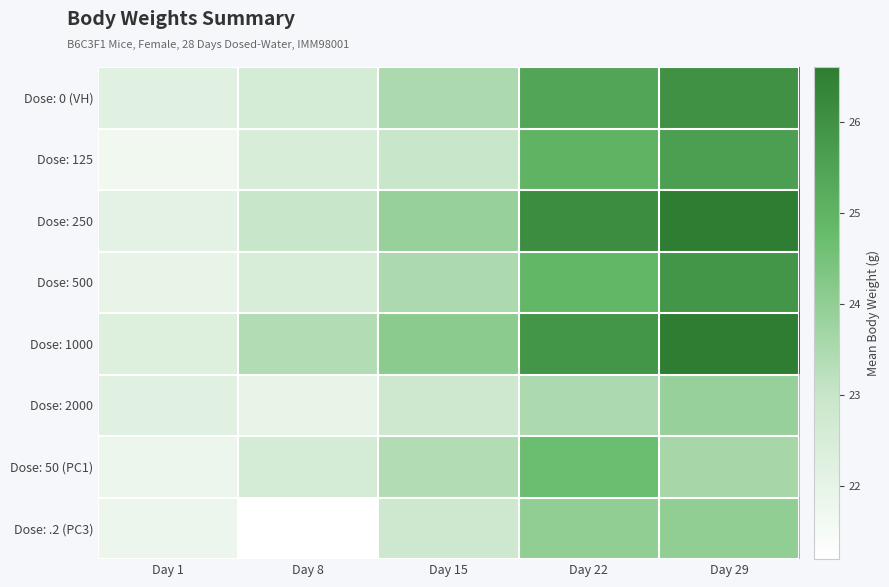

Which has a higher value, Day 29 or Day 1?

Day 29